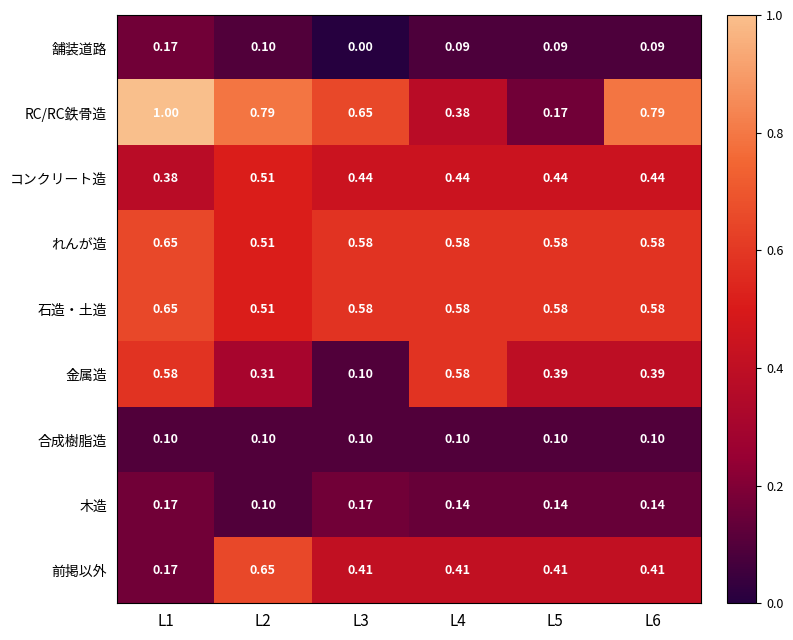

At which category does the chart reach its minimum across all series?

L3